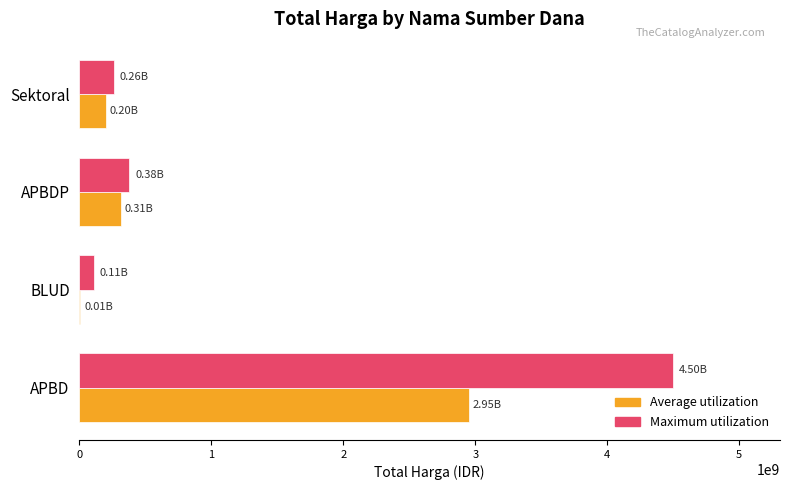

What is the maximum value shown in the chart?

4500000000